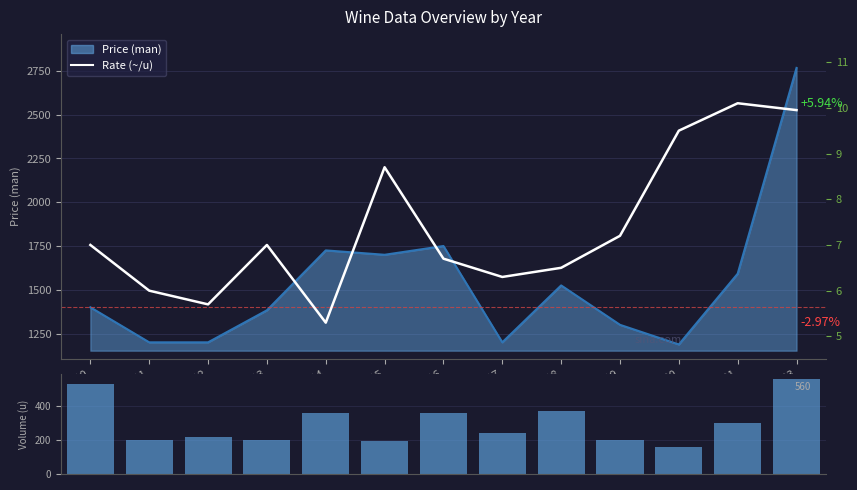

At which label is Volume (u) closest to 360?

2014